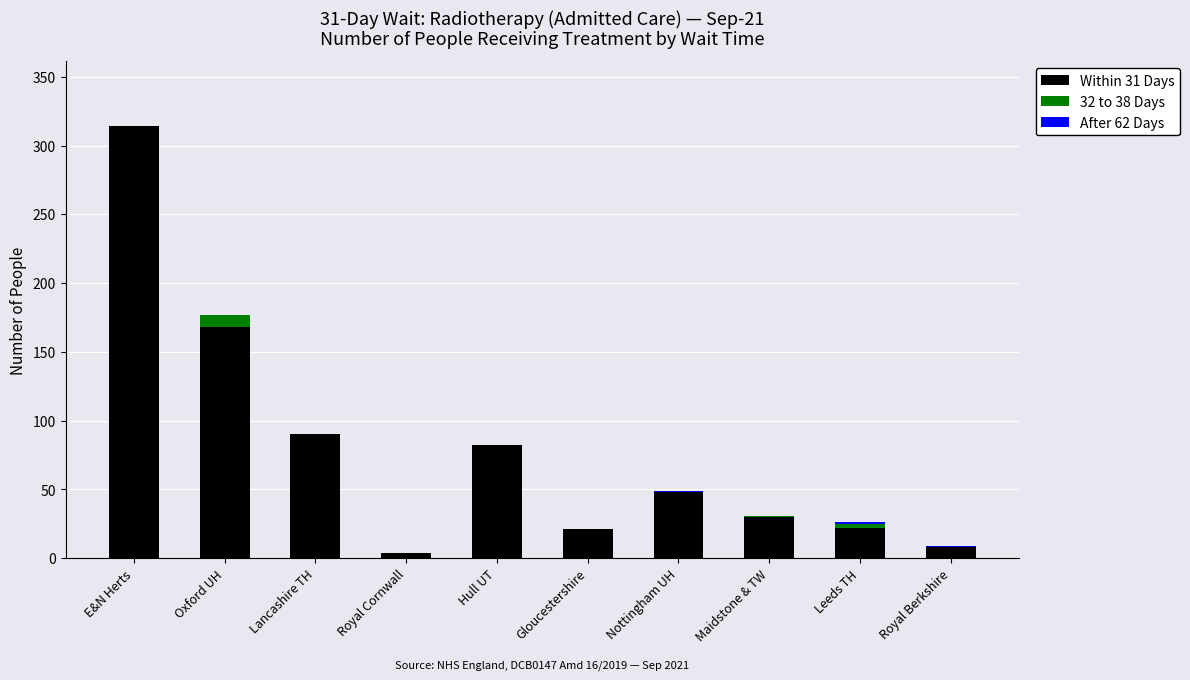

Is it true that Within 31 Days equals 22 at Leeds TH?

True